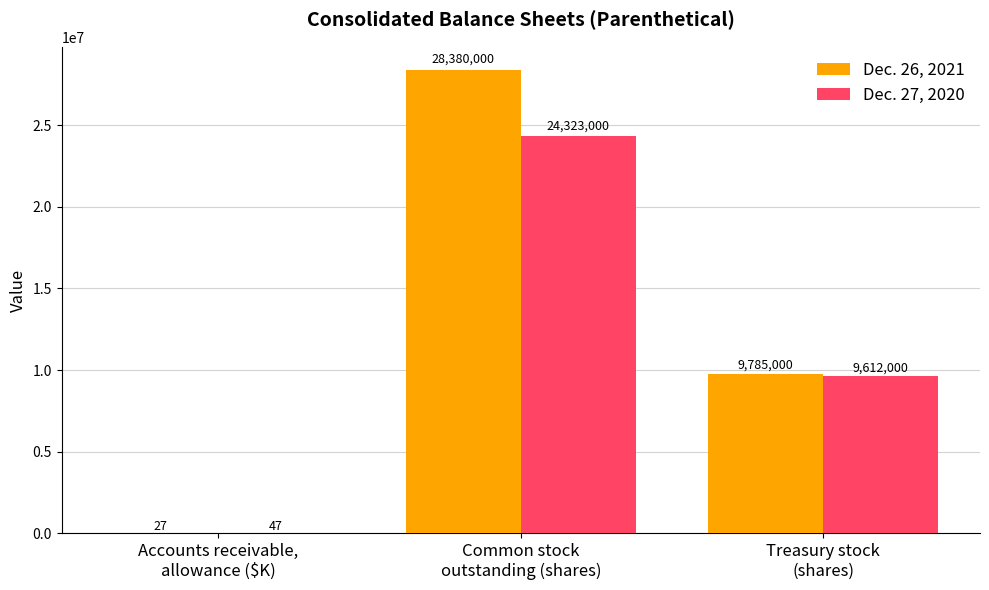

At which category is the sum across all series the highest?

Common stock
outstanding (shares)